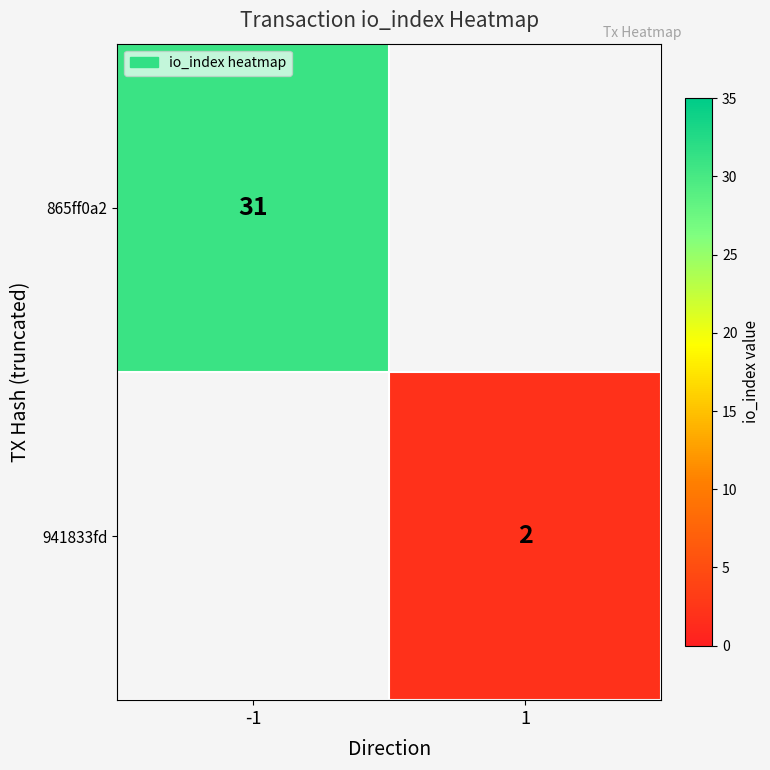

The 941833fd series shows 2 at 1. True or false?

True